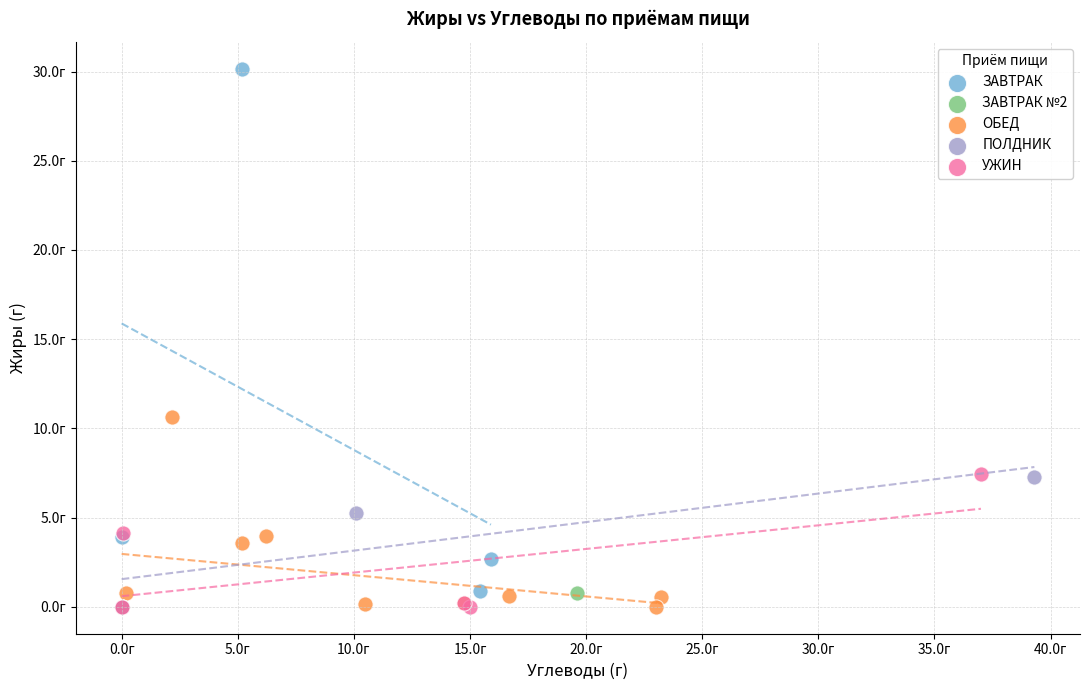

What are all the series names shown in the legend?

ЗАВТРАК, ЗАВТРАК №2, ОБЕД, ПОЛДНИК, УЖИН